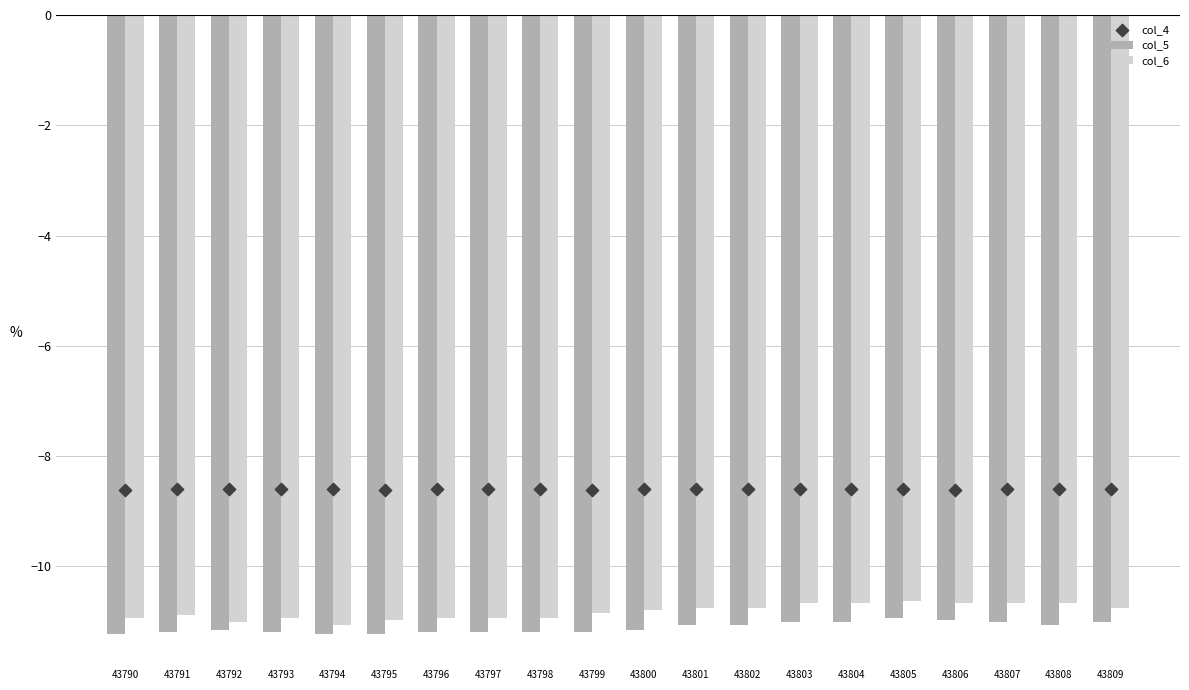

Which series contains the highest Y value?

col_4